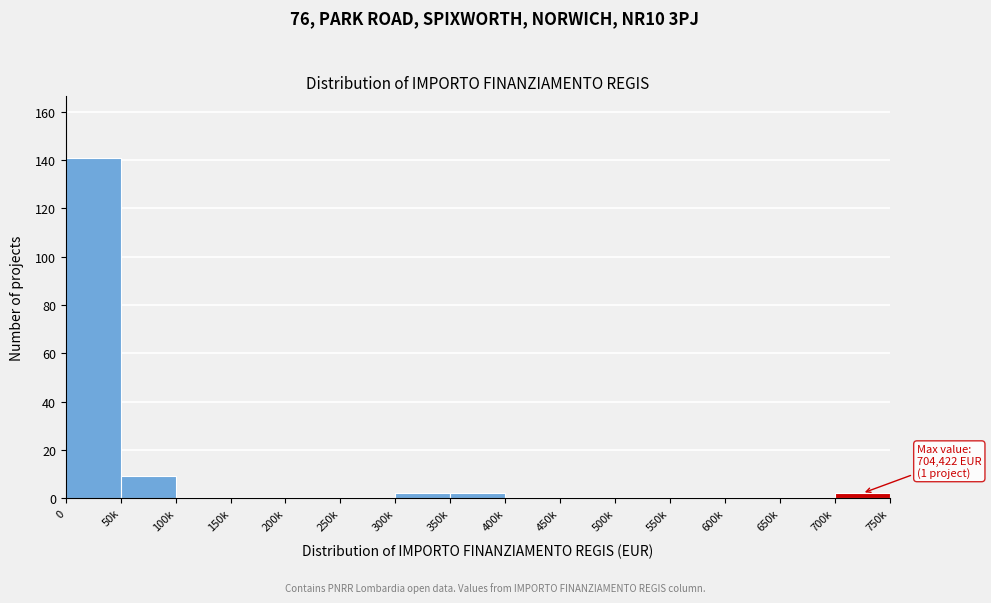

Reading right to left, list all the values displayed in this chart.

700k=2	650k=0	600k=0	550k=0	500k=0	450k=0	400k=0	350k=2	300k=2	250k=0	200k=0	150k=0	100k=0	50k=9	0=141